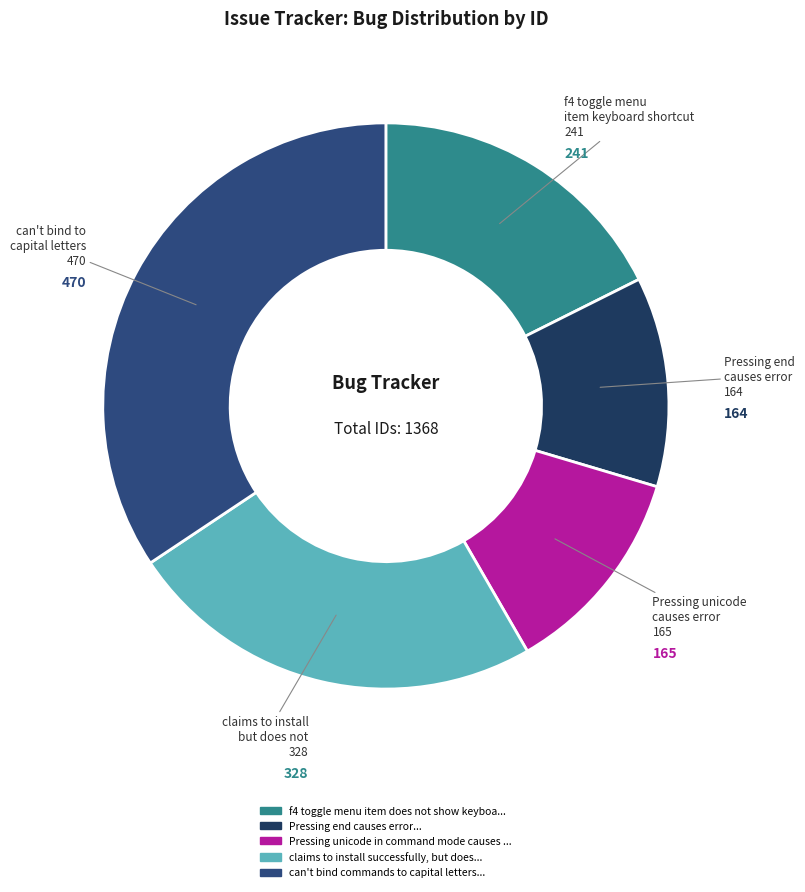

Count the number of slices in the pie.

5